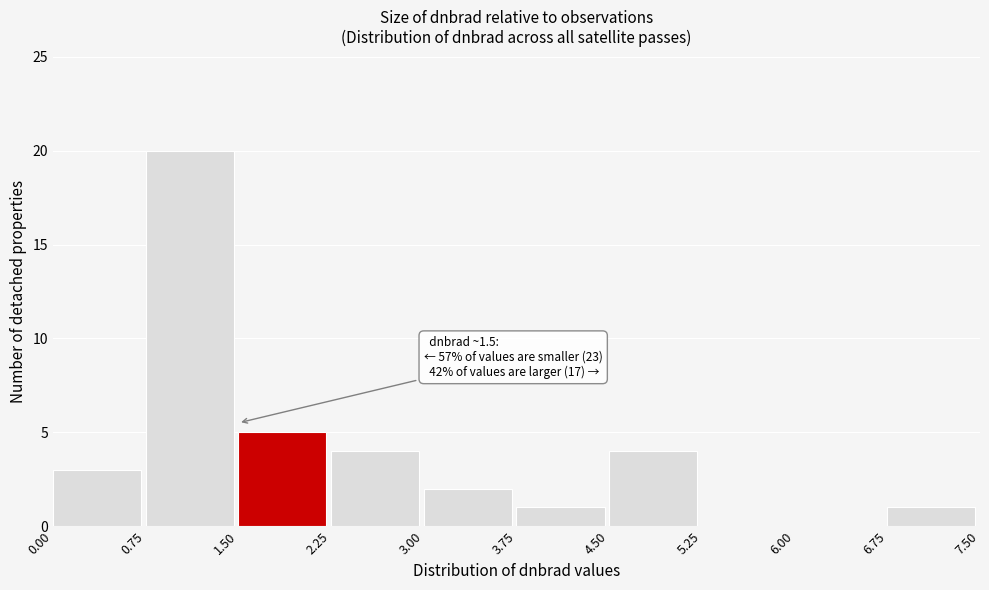

Which range on the x-axis has the tallest bar?

0.75 to 1.50